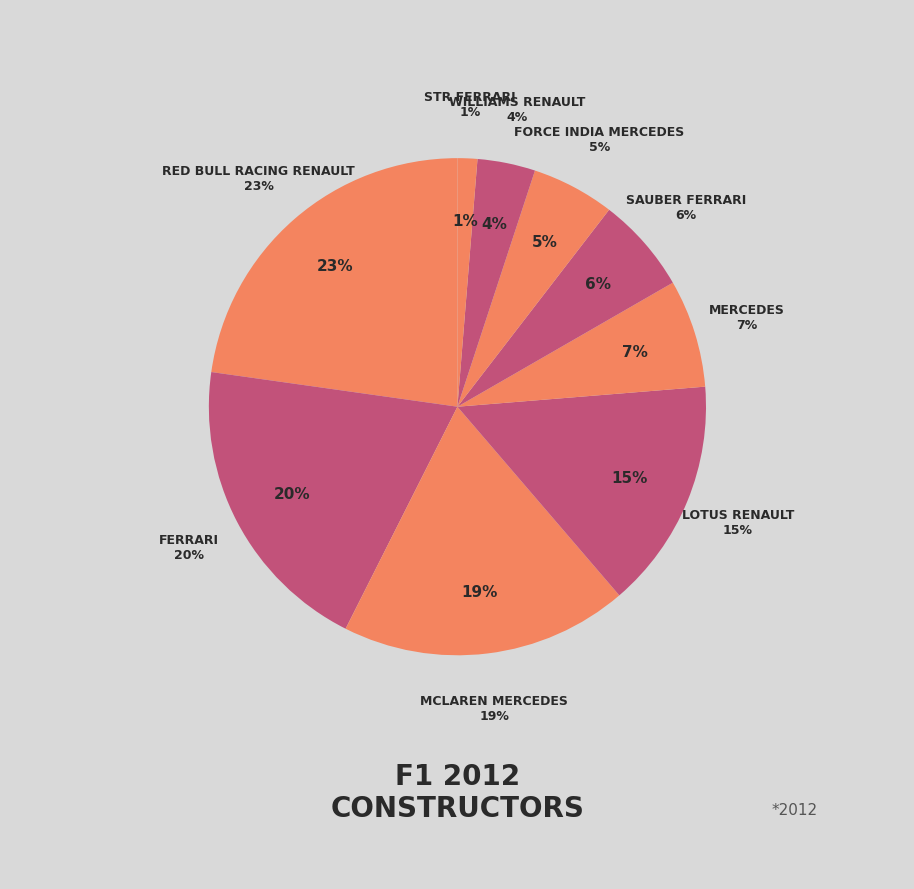

Which slice is the smallest?

STR Ferrari